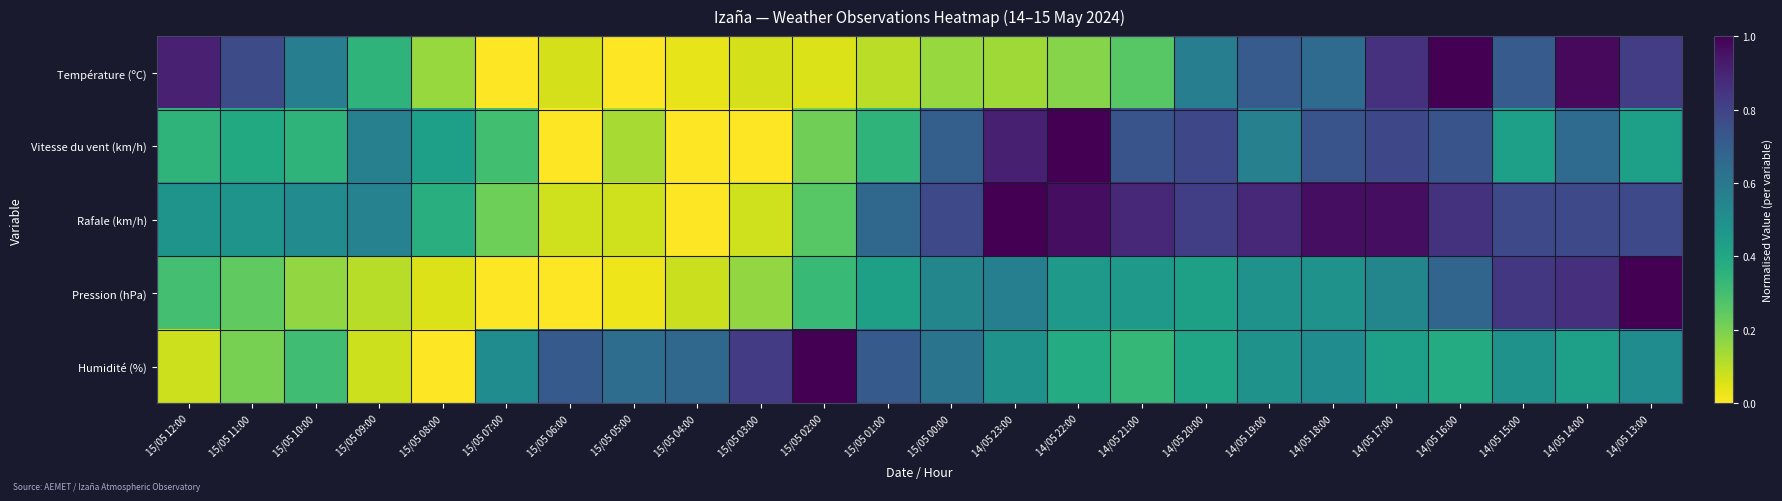

Which series has the widest spread of values?

Température (ºC)